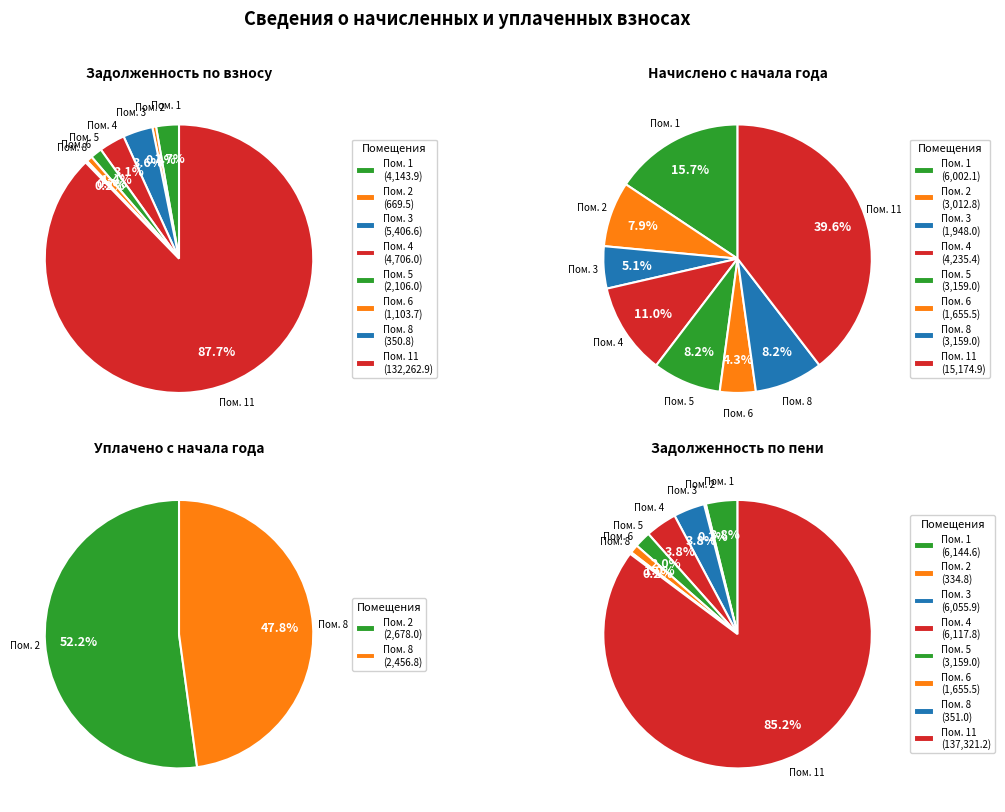

True or false: 8 accounts for 0% of the total.

True